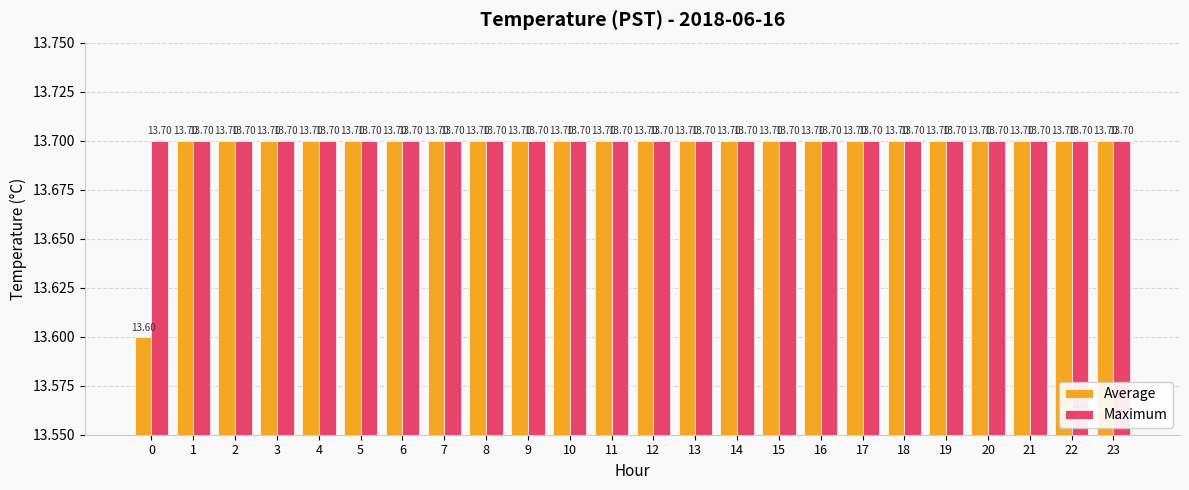

Reading left to right, extract all data points from this chart.

Average: 13.6	13.7	13.7	13.7	13.7	13.7	13.7	13.7	13.7	13.7	13.7	13.7	13.7	13.7	13.7	13.7	13.7	13.7	13.7	13.7	13.7	13.7	13.7	13.7
Maximum: 13.7	13.7	13.7	13.7	13.7	13.7	13.7	13.7	13.7	13.7	13.7	13.7	13.7	13.7	13.7	13.7	13.7	13.7	13.7	13.7	13.7	13.7	13.7	13.7